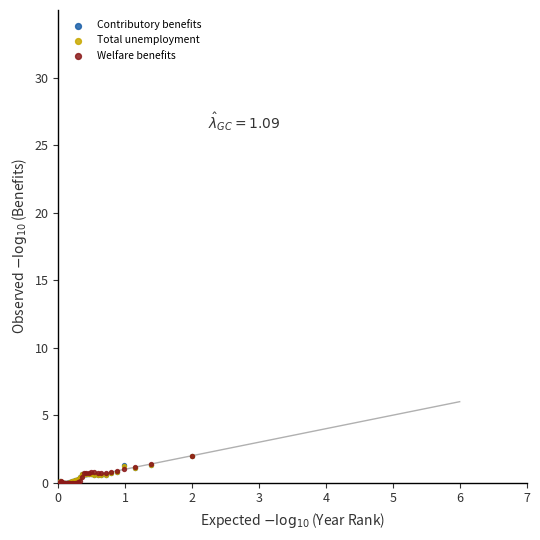

Which series has the largest Y range (max minus min)?

Welfare benefits